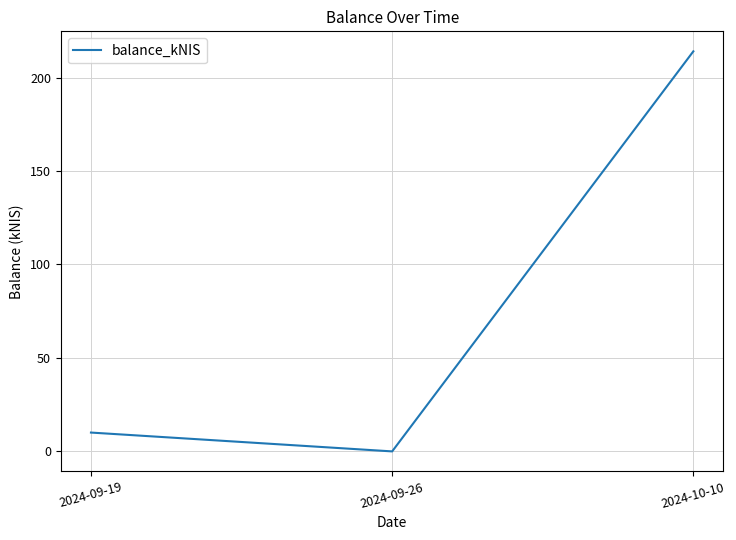

Reading left to right, what are all the values shown in this chart?

2024-09-19=10.1	2024-09-26=0.0	2024-10-10=214.0